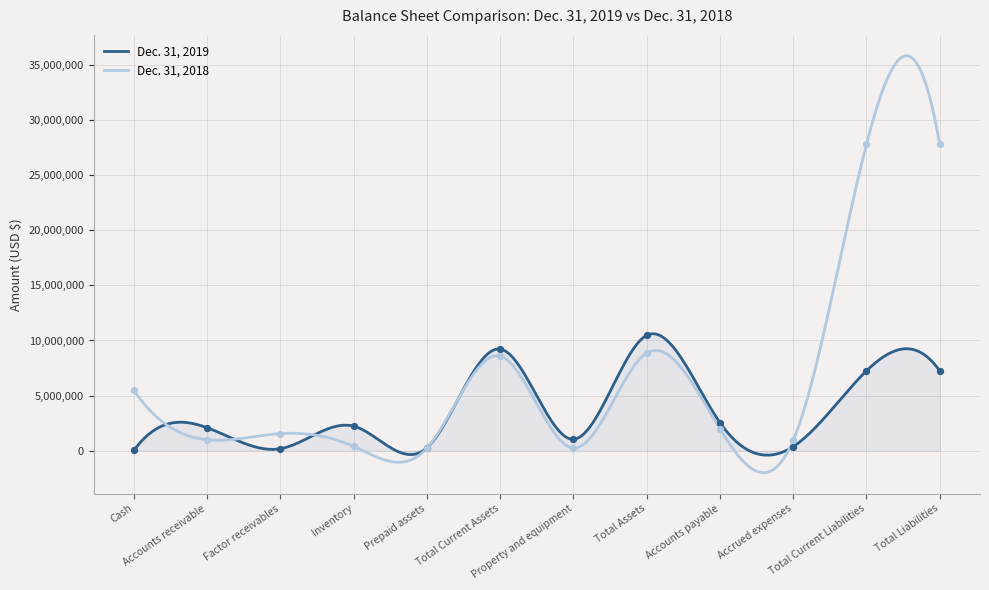

Which series contains the lowest Y value?

Dec. 31, 2019